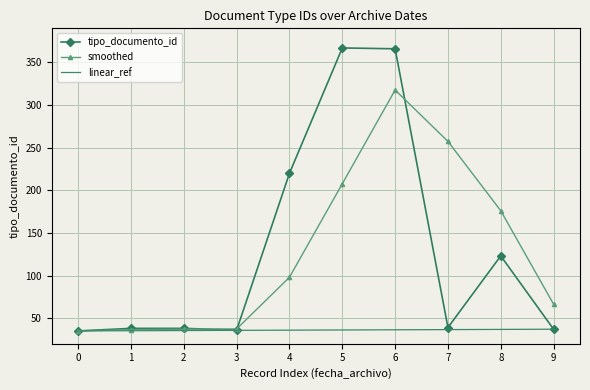

What is the smallest value displayed?

35.0